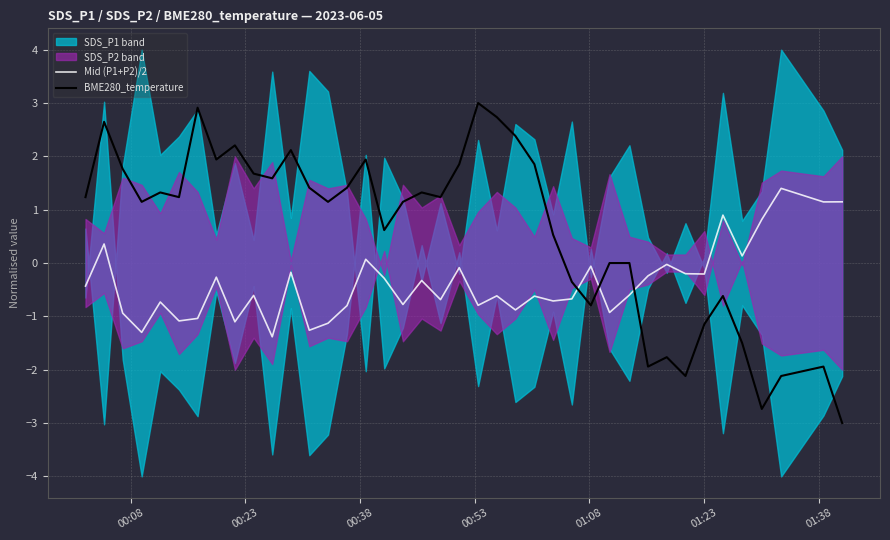

How many times do BME280_temperature and Mid (P1+P2)/2 cross each other?

3